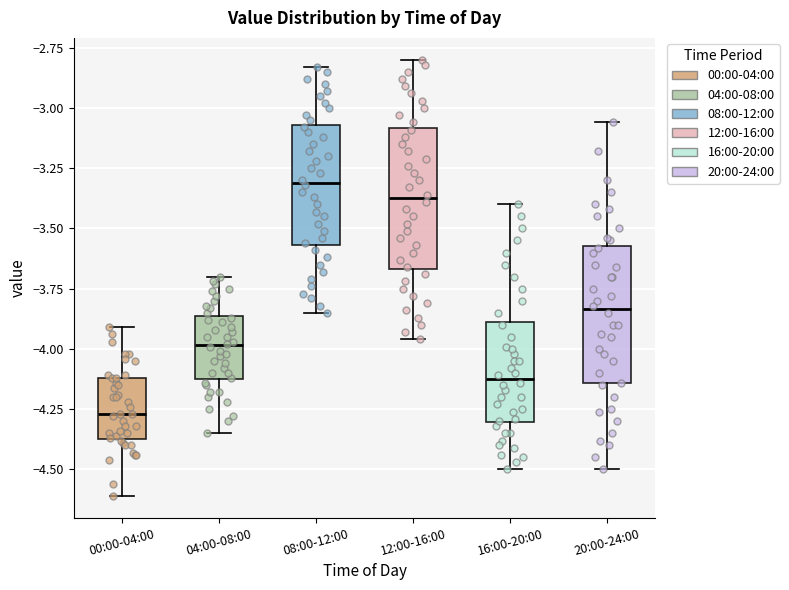

Reading left to right, transcribe this box plot: for each box, give where its median line is, the range the box spans, and where its two whiskers end, as read against the y-axis. The values are not printed on the chart, so give them approximately, as read against the axis.

00:00-04:00: median -4.25, box -4.35 to -4.10, whiskers -4.60 to -3.90
04:00-08:00: median -4.00, box -4.10 to -3.85, whiskers -4.35 to -3.70
08:00-12:00: median -3.30, box -3.55 to -3.05, whiskers -3.85 to -2.85
12:00-16:00: median -3.35, box -3.65 to -3.10, whiskers -3.95 to -2.80
16:00-20:00: median -4.10, box -4.30 to -3.90, whiskers -4.50 to -3.40
20:00-24:00: median -3.85, box -4.15 to -3.55, whiskers -4.50 to -3.05